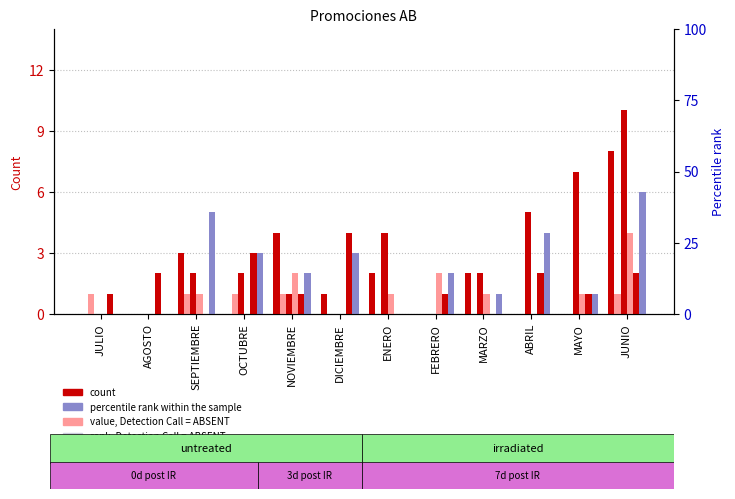

Does the chart contain stacked bars?

No